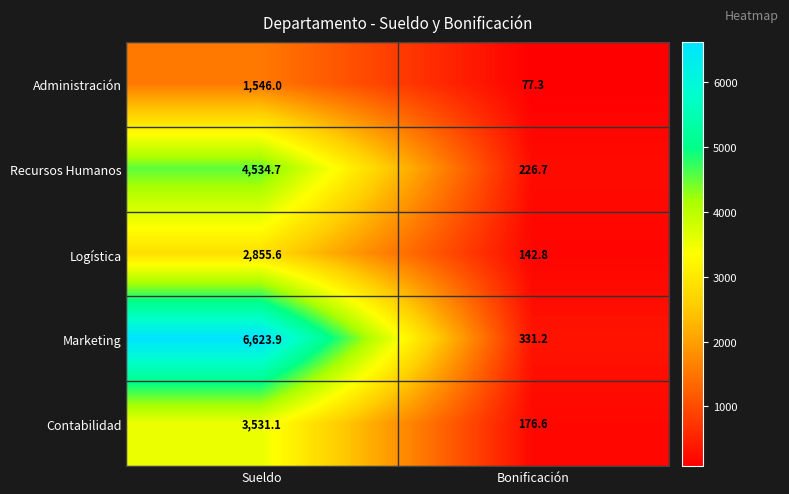

The value of Administración at Bonificación is 77.3. True or false?

True